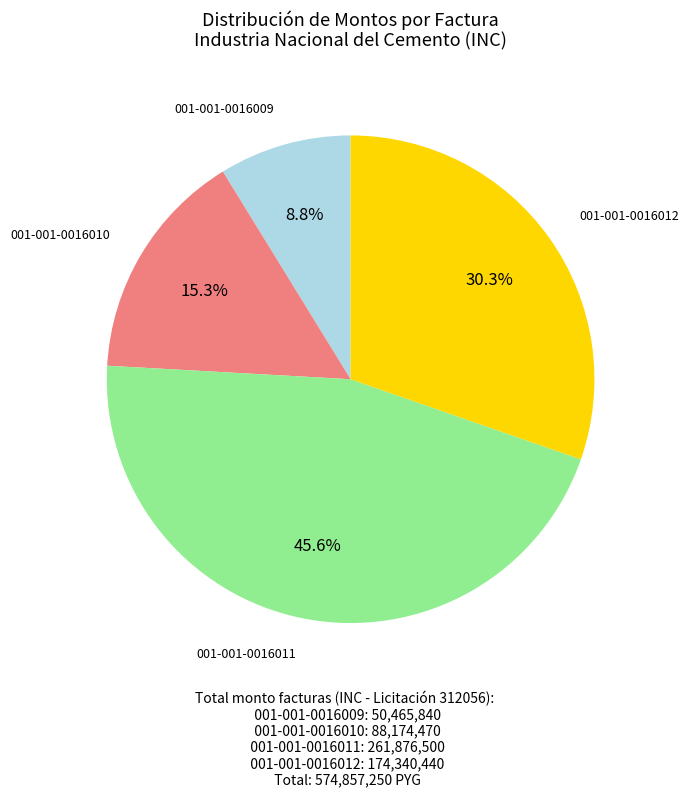

True or false: 001-001-0016012 accounts for 18% of the total.

False